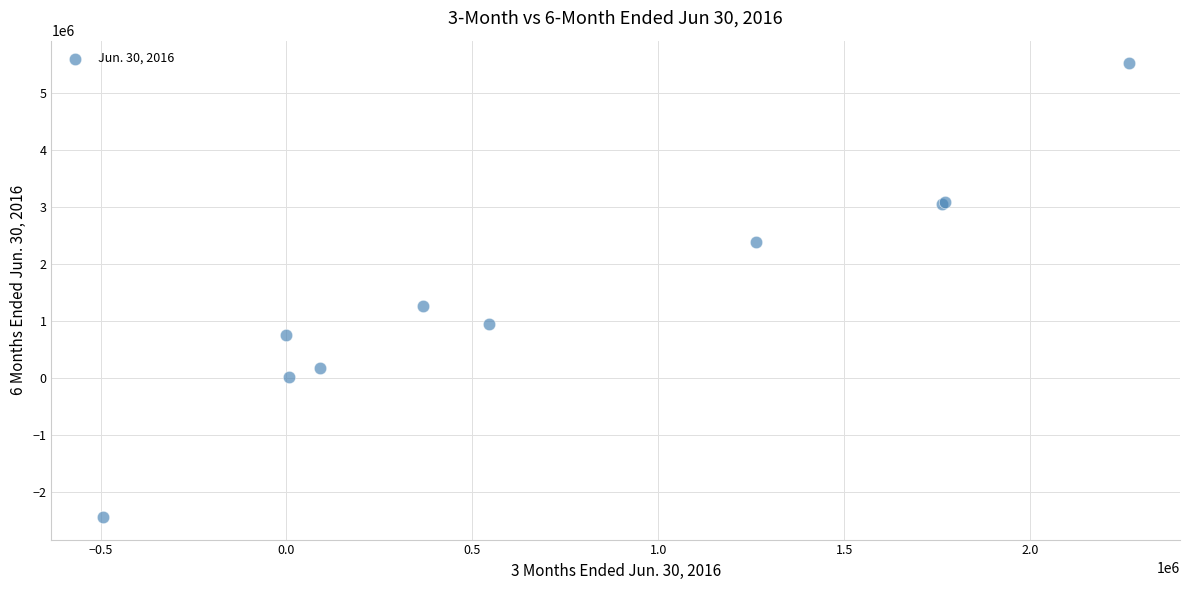

What Y value in the scatter plot is closest to 1542359?

1256739